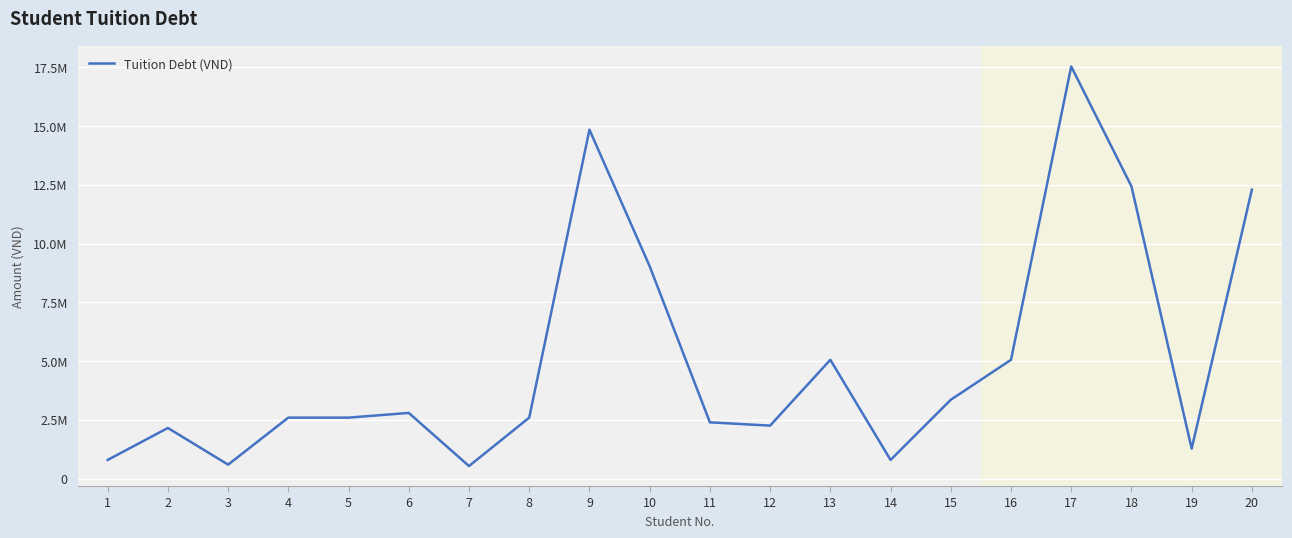

Does the chart have visible grid lines?

Yes